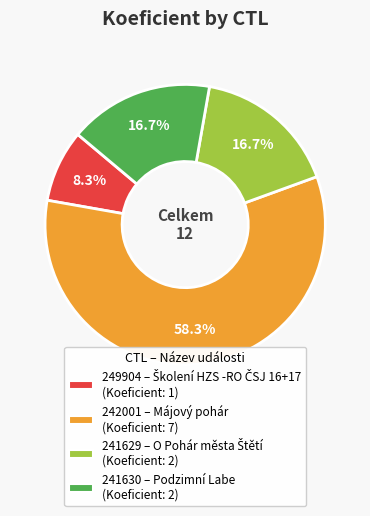

Which category has the biggest portion of the pie?

242001